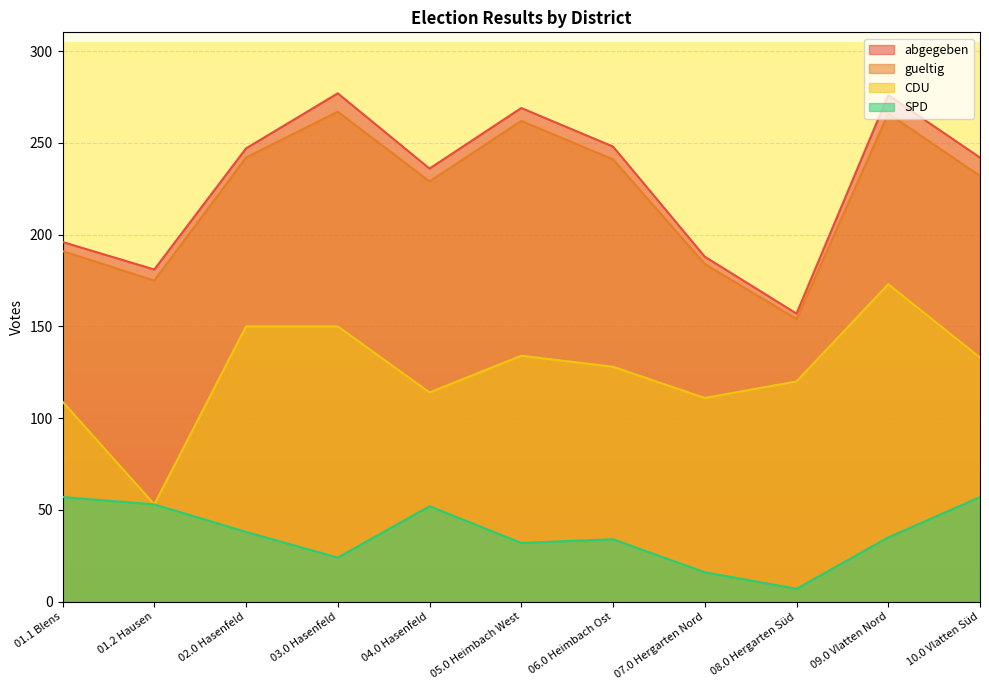

What are all the series names shown in the legend?

abgegeben, gueltig, CDU, SPD